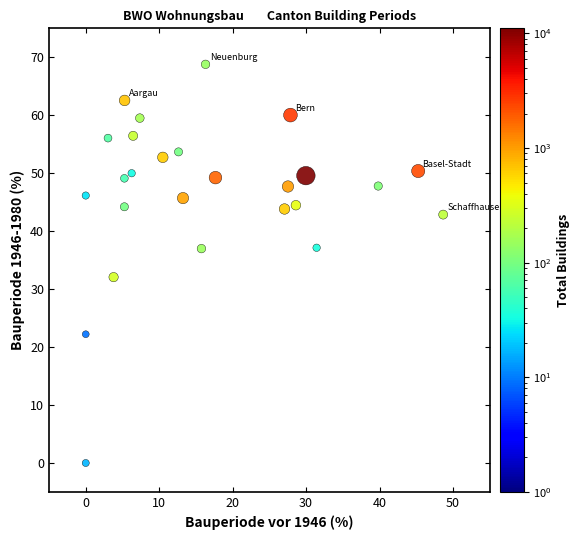

What Y value in the scatter plot is closest to 34?

32.1